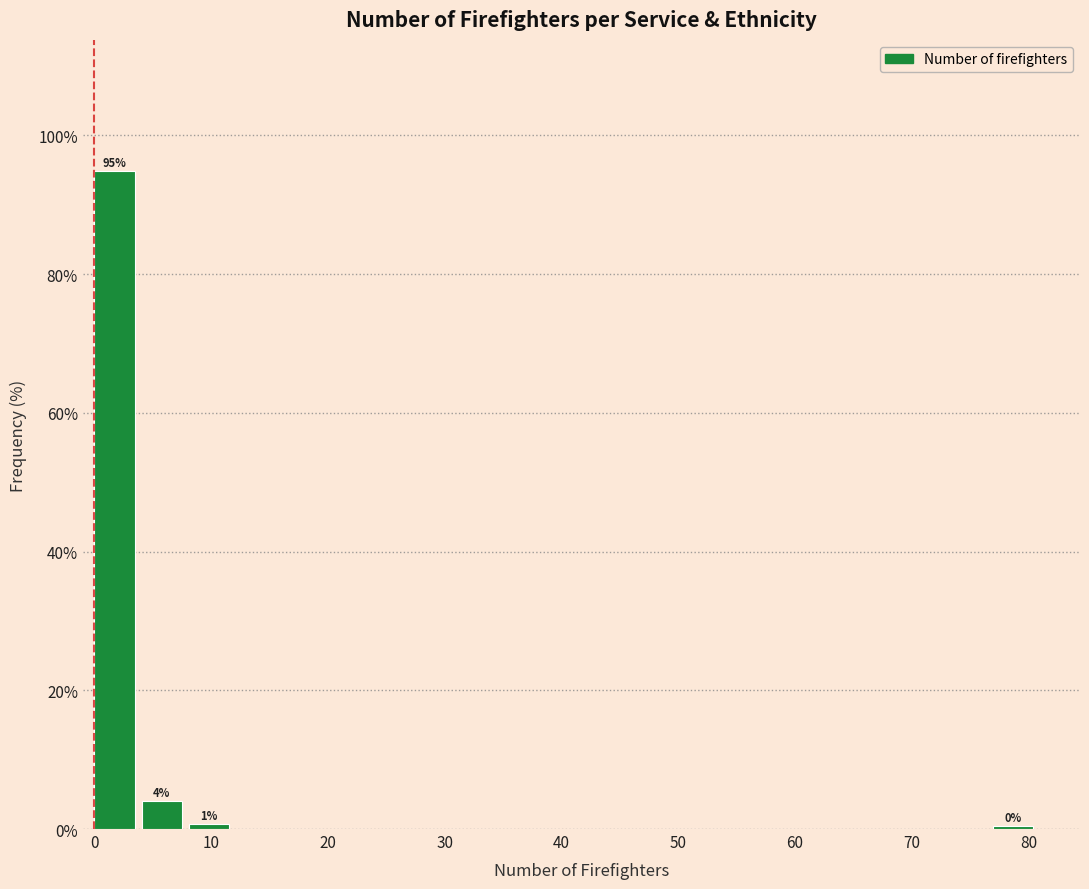

Over which range of the x-axis is the bar tallest?

0 to 4